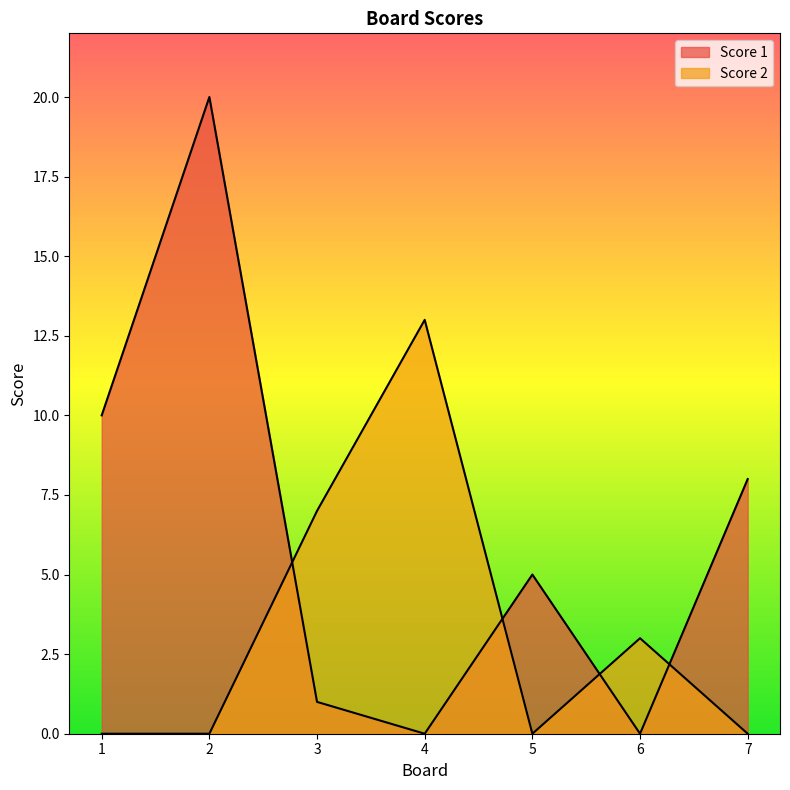

What is the sum of all Score 2 values?

23